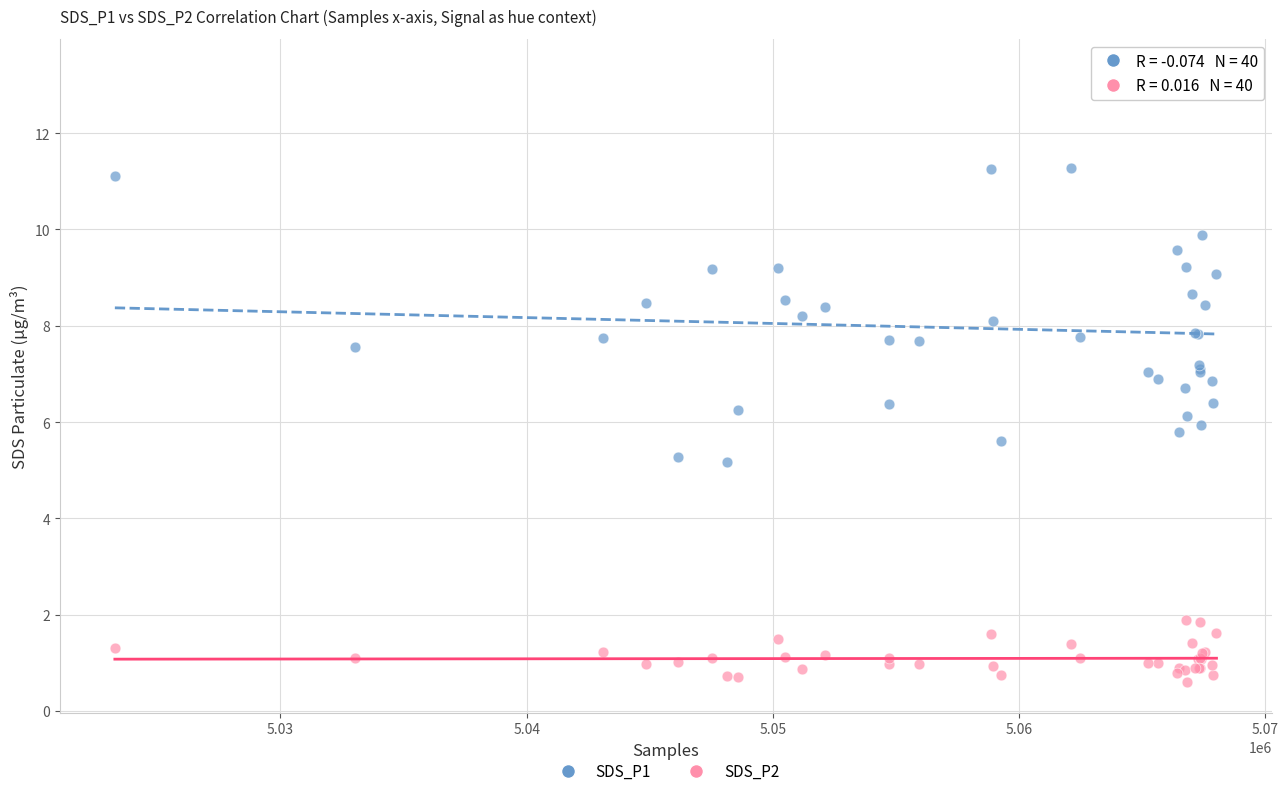

Which series contains the highest Y value?

SDS_P1